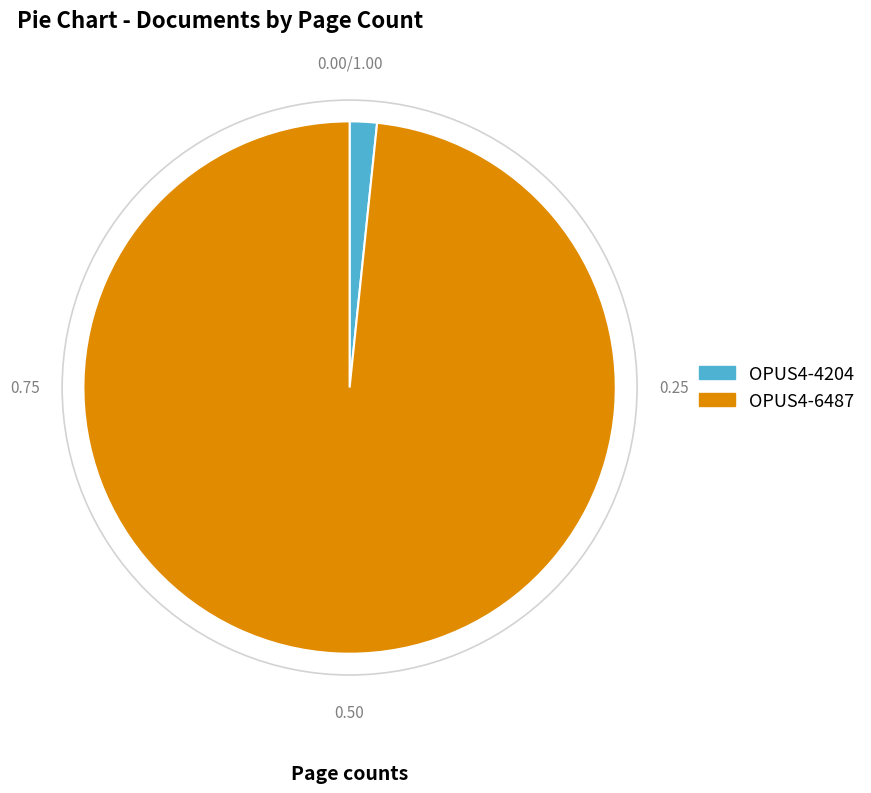

Is there a majority slice in this chart?

Yes